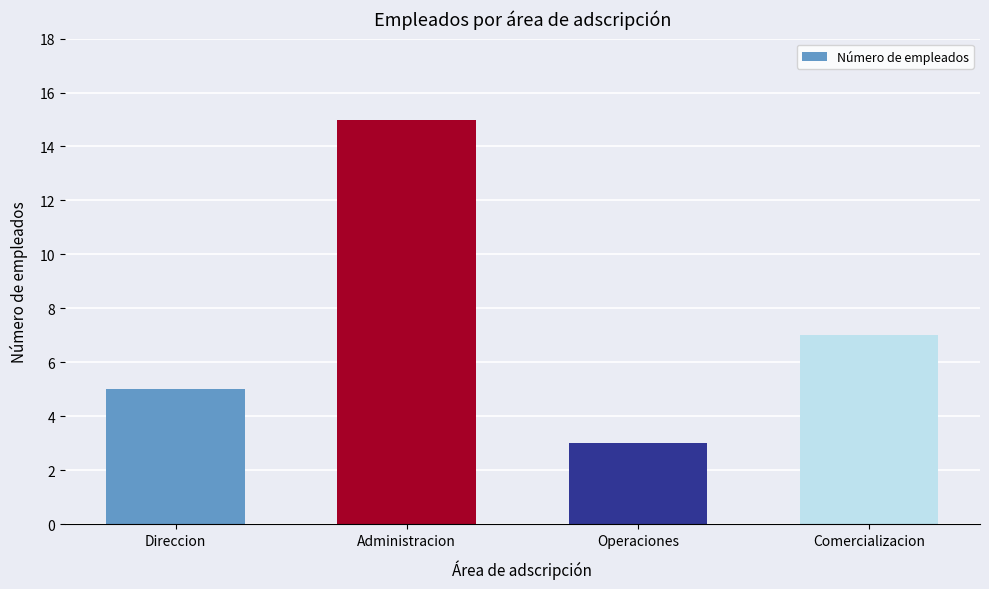

Which has a higher value, Direccion or Administracion?

Administracion